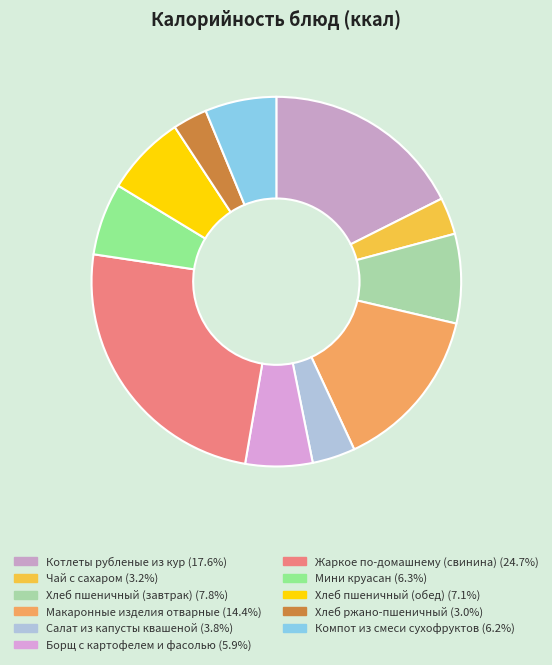

To the nearest percent, what portion does Борщ с картофелем и фасолью represent?

6%